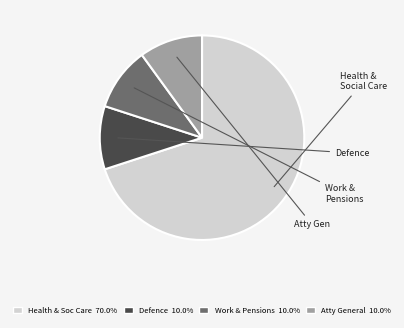

How many segments does this pie chart have?

4